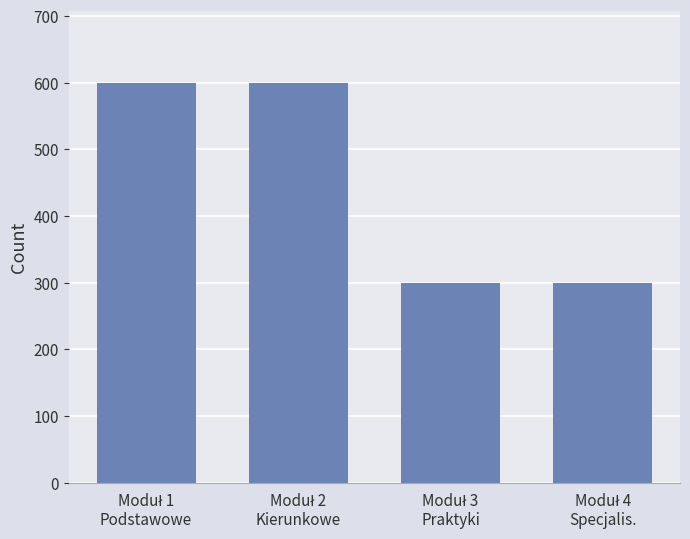

What is the value of the 3rd bar from the left?

300